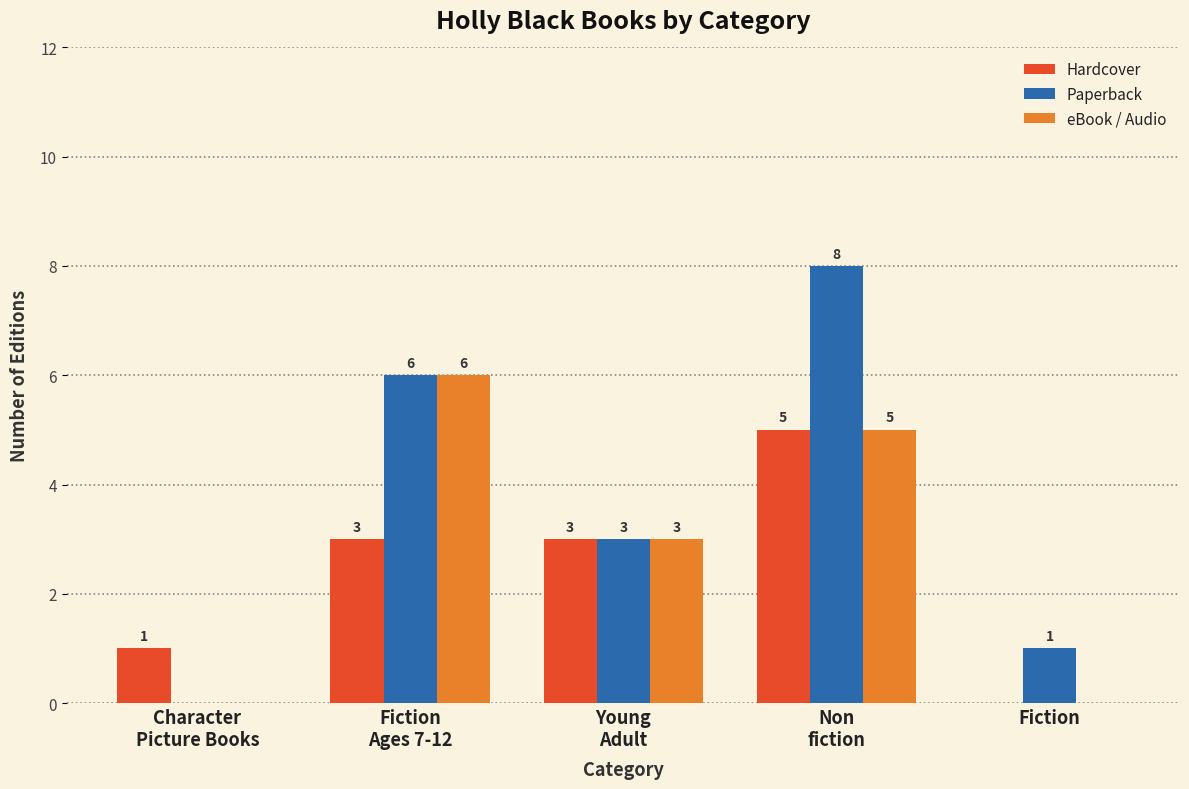

What is the maximum value shown in the chart?

8